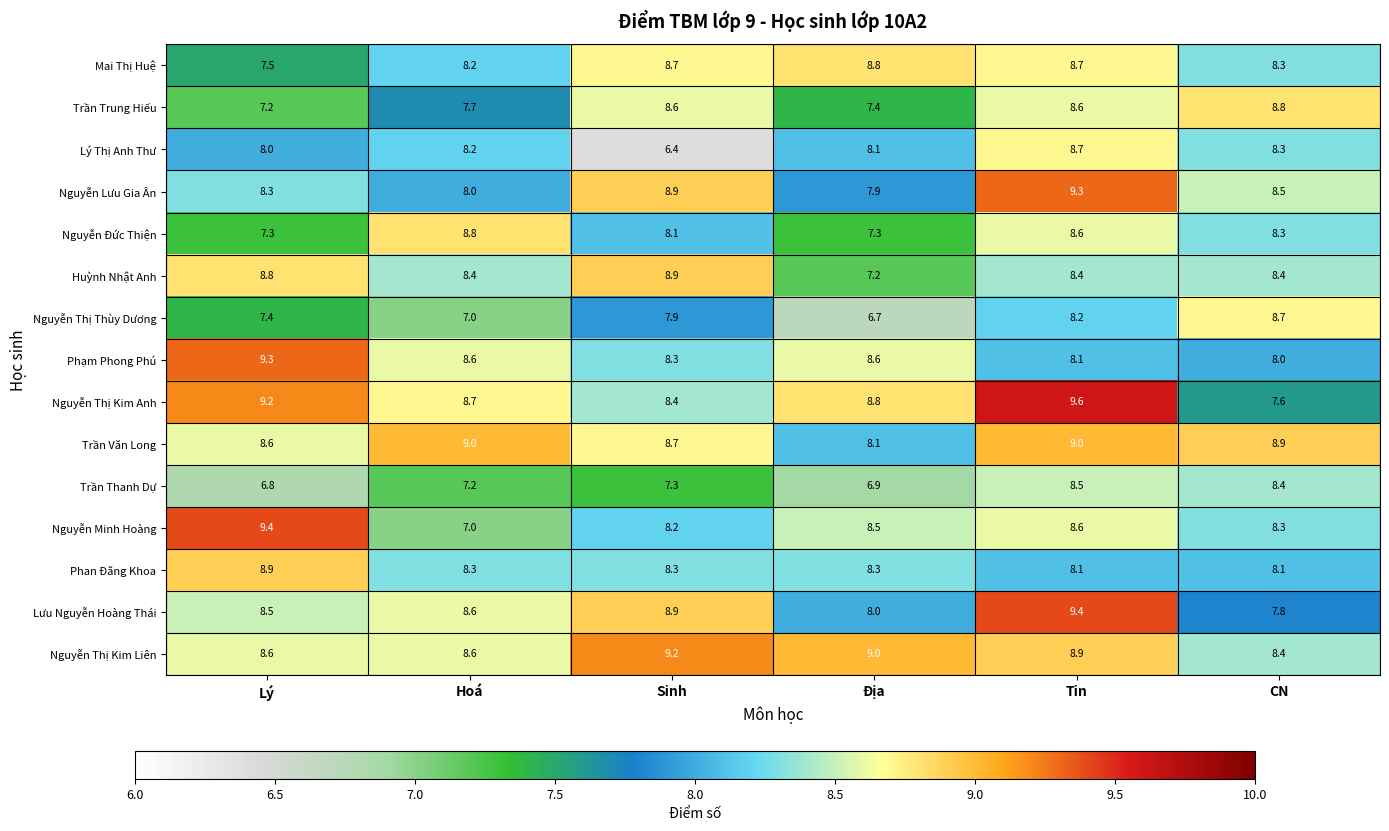

What is the difference between the maximum and second lowest values in the Nguyễn Đức Thiện series?

1.5